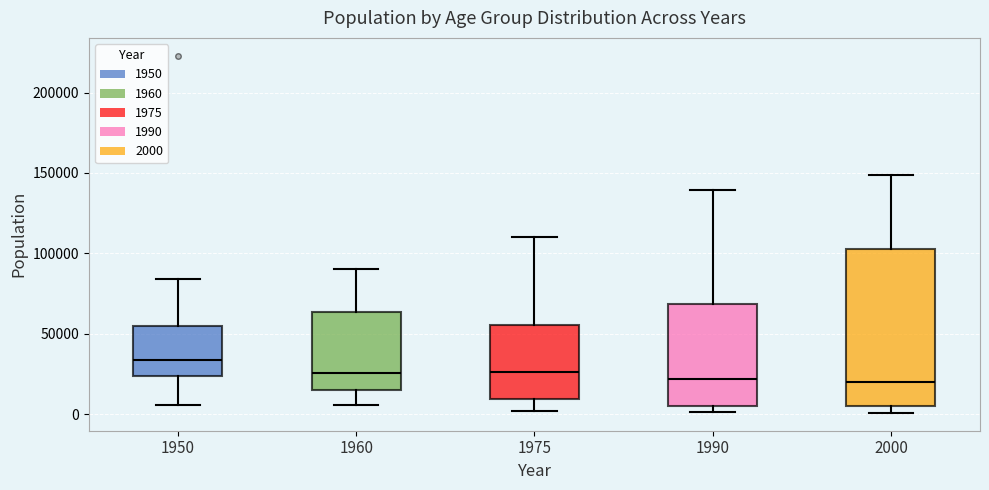

Reading left to right, read every box against the y-axis: the position of its median line, the range the box covers, and the ends of its whiskers. The values are not printed on the chart, so give them approximately, as read against the axis.

1950: median 35000, box 25000 to 55000, whiskers 5000 to 85000
1960: median 25000, box 15000 to 65000, whiskers 5000 to 90000
1975: median 25000, box 10000 to 55000, whiskers 0 to 110000
1990: median 20000, box 5000 to 70000, whiskers 0 to 140000
2000: median 20000, box 5000 to 105000, whiskers 0 to 150000